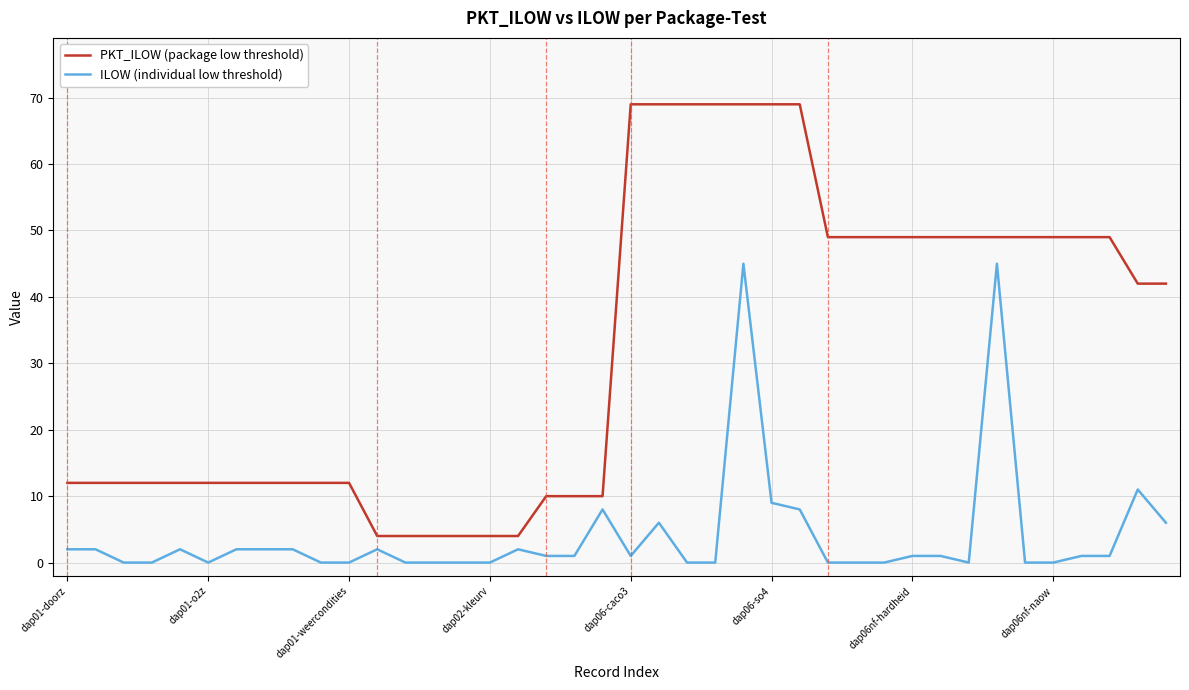

Count the number of data series in this chart.

2